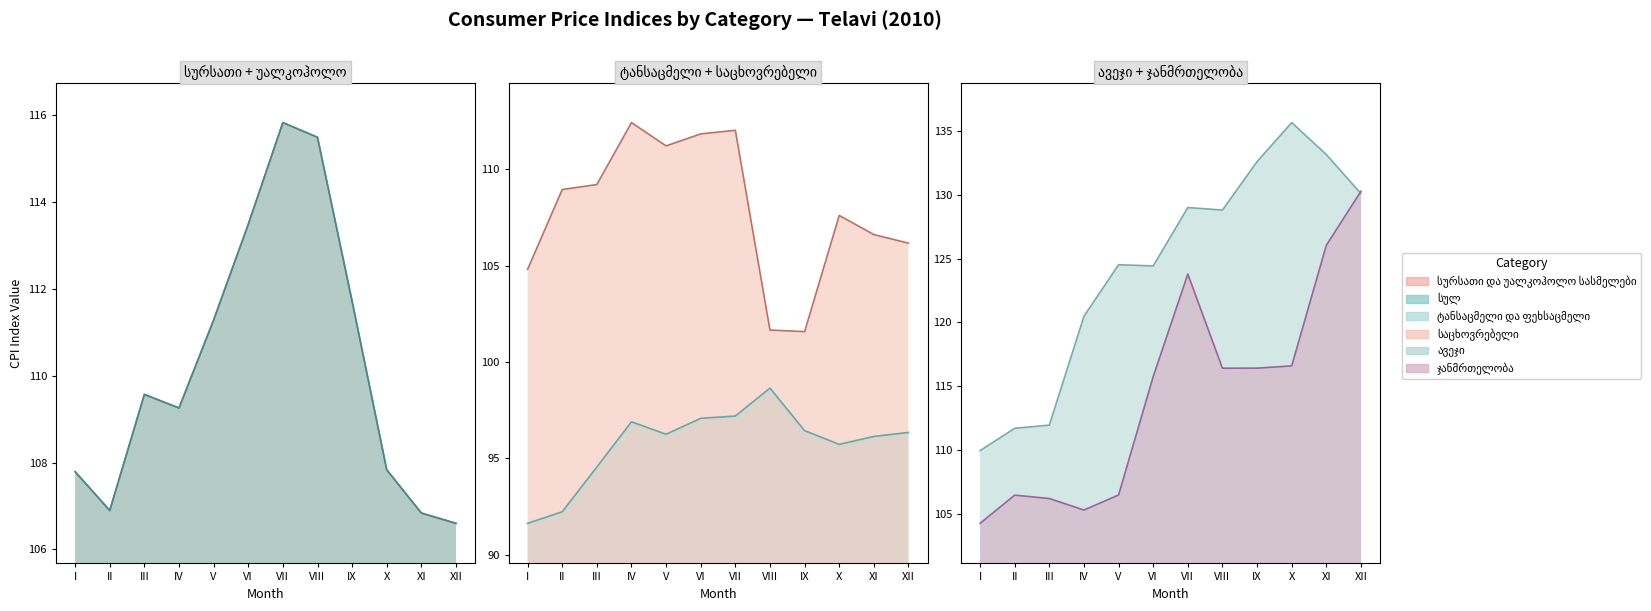

What is the highest value of the ჯანმრთელობა series?

130.3